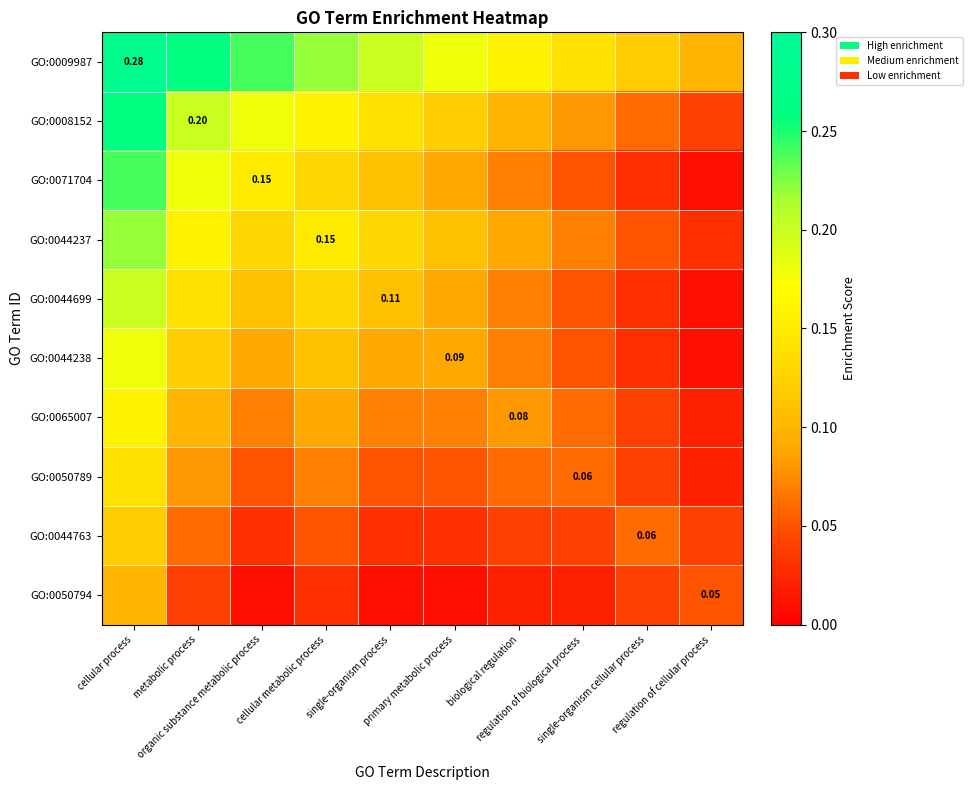

At which category does the chart reach its minimum across all series?

regulation of cellular process